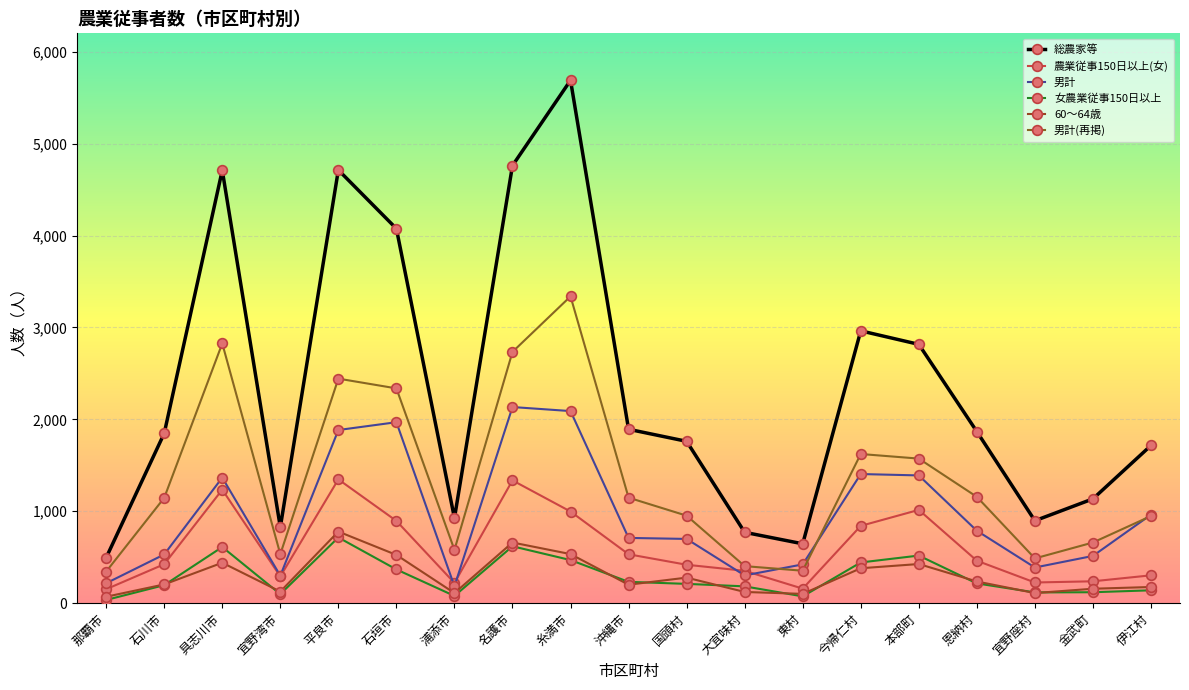

How many data points in 男計 are less than 710?

9